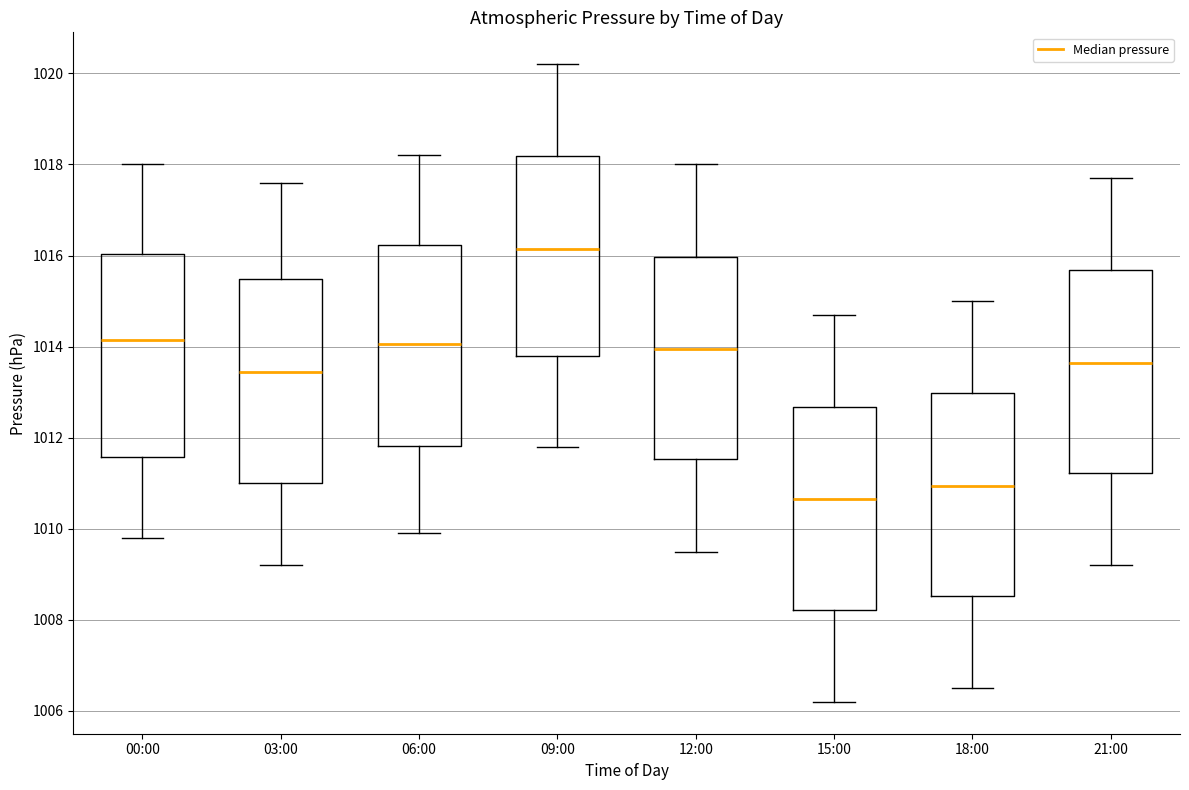

Reading left to right, transcribe this box plot: for each box, give where its median line is, the range the box spans, and where its two whiskers end, as read against the y-axis. The values are not printed on the chart, so give them approximately, as read against the axis.

00:00: median 1014.2, box 1011.6 to 1016.0, whiskers 1009.8 to 1018.0
03:00: median 1013.4, box 1011.0 to 1015.4, whiskers 1009.2 to 1017.6
06:00: median 1014.0, box 1011.8 to 1016.2, whiskers 1010.0 to 1018.2
09:00: median 1016.2, box 1013.8 to 1018.2, whiskers 1011.8 to 1020.2
12:00: median 1014.0, box 1011.6 to 1016.0, whiskers 1009.6 to 1018.0
15:00: median 1010.6, box 1008.2 to 1012.6, whiskers 1006.2 to 1014.8
18:00: median 1011.0, box 1008.6 to 1013.0, whiskers 1006.6 to 1015.0
21:00: median 1013.6, box 1011.2 to 1015.6, whiskers 1009.2 to 1017.8